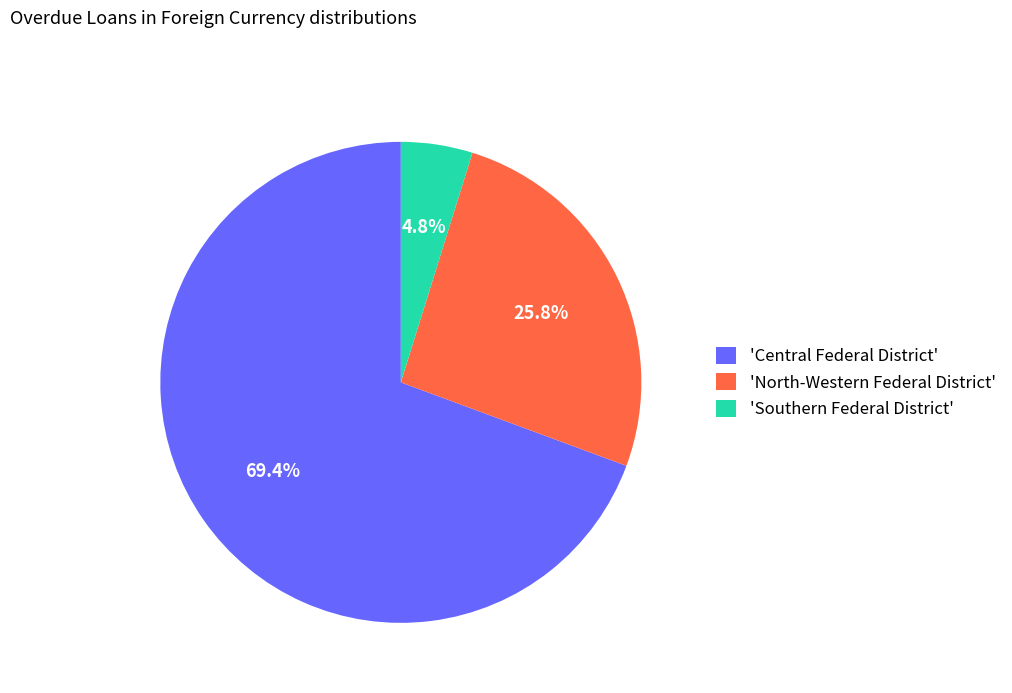

Which category has the smallest portion of the pie?

'Southern Federal District'